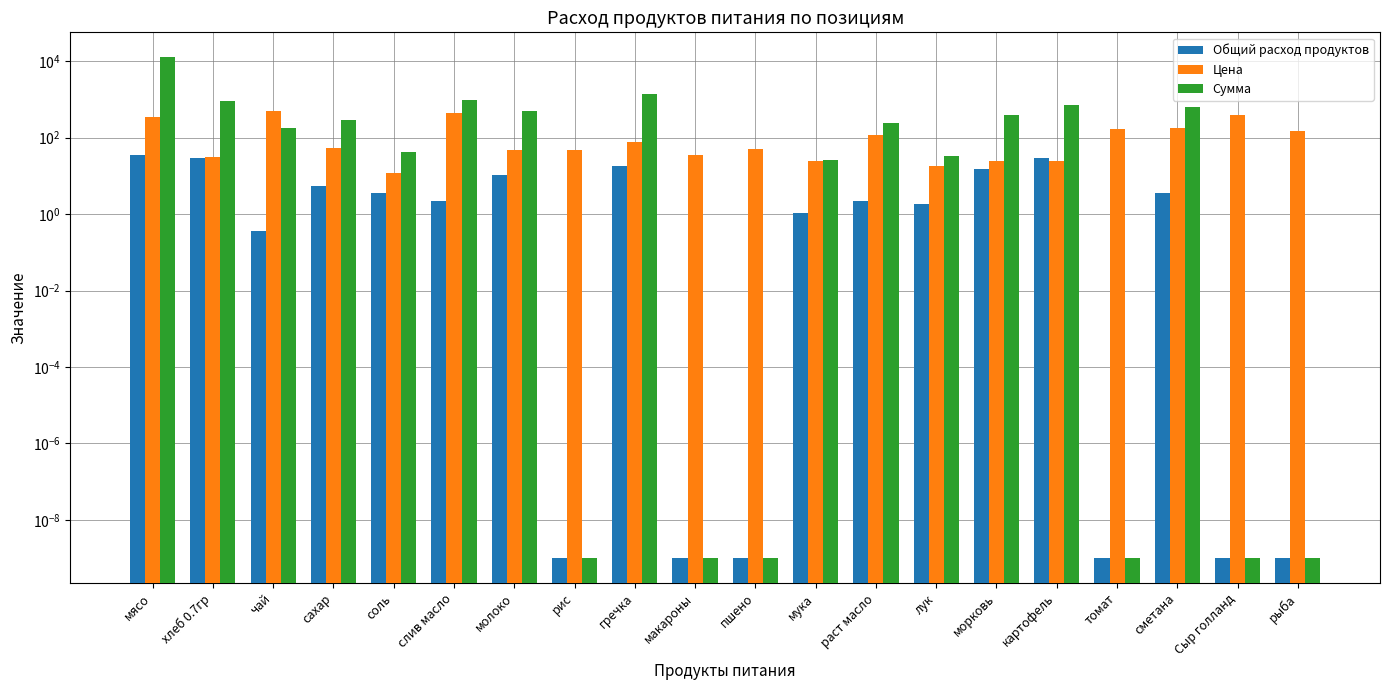

List the labels in order of Цена value, largest first.

чай, слив масло, Сыр голланд, мясо, сметана, томат, рыба, раст масло, гречка, сахар, пшено, молоко, рис, макароны, хлеб 0.7гр, морковь, картофель, мука, лук, соль